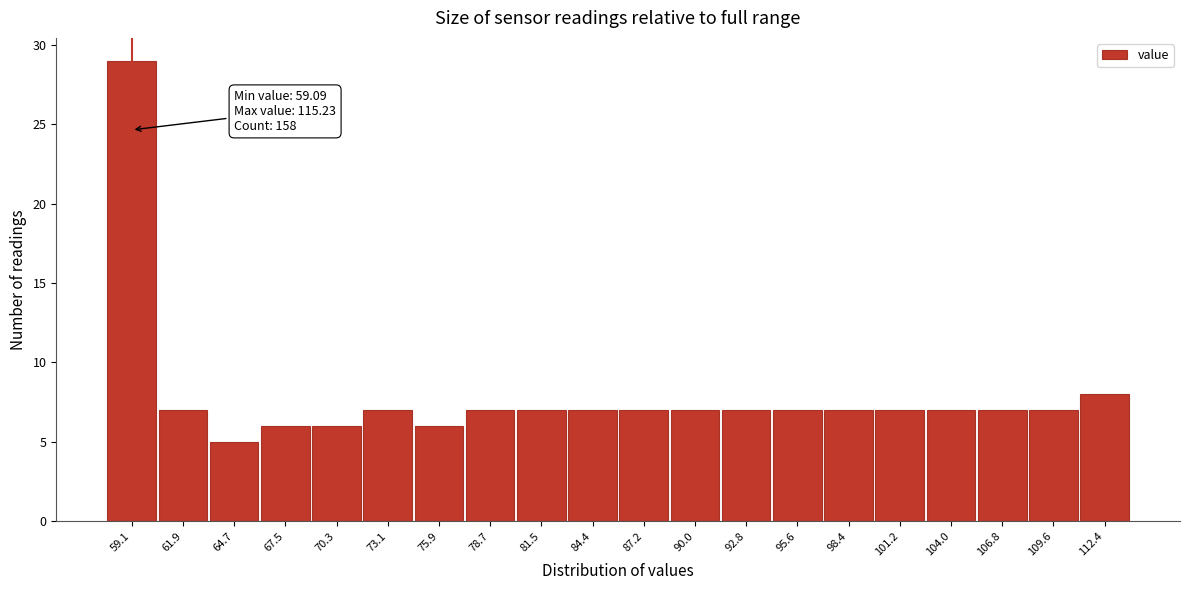

Reading left to right, list all the values displayed in this chart.

59.1=29	61.9=7	64.7=5	67.5=6	70.3=6	73.1=7	75.9=6	78.7=7	81.5=7	84.4=7	87.2=7	90.0=7	92.8=7	95.6=7	98.4=7	101.2=7	104.0=7	106.8=7	109.6=7	112.4=8